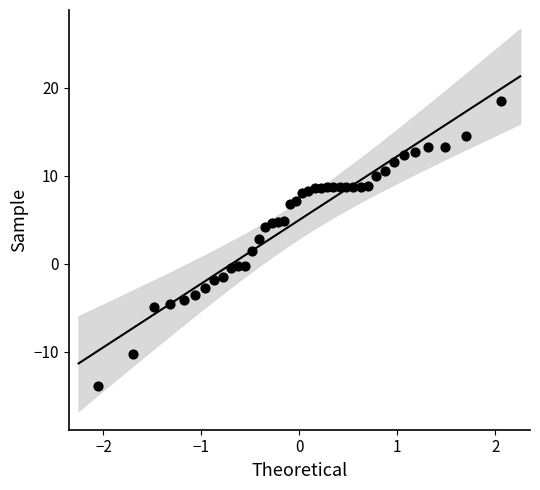

What is the range of X values (max minus min)?

4.1